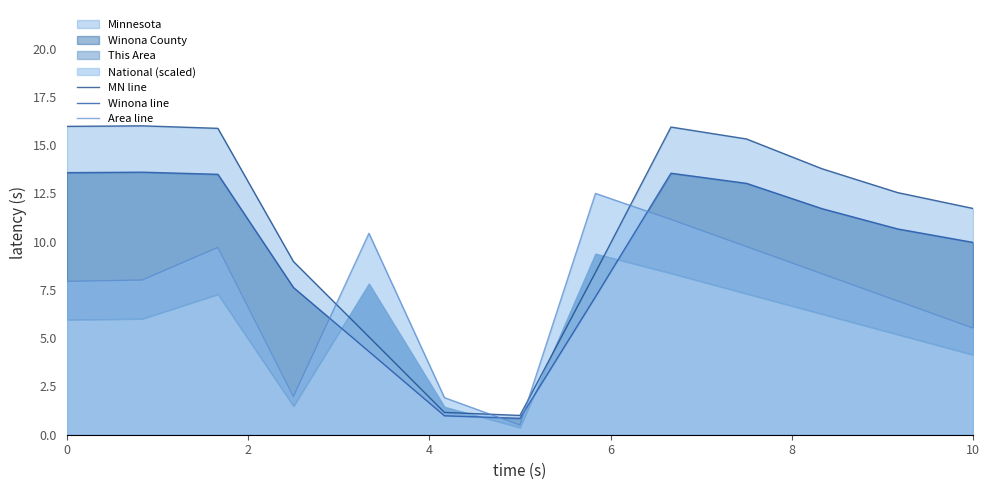

Rank the series by their maximum value, from highest to lowest.

MN line, Winona line, Area line